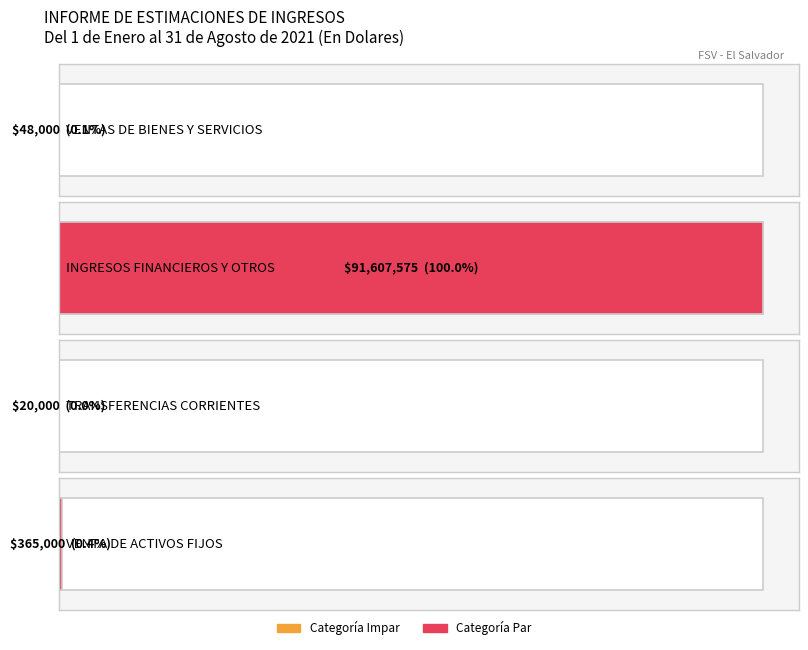

Rank the categories by value from highest to lowest.

INGRESOS FINANCIEROS Y OTROS, VENTA DE ACTIVOS FIJOS, VENTAS DE BIENES Y SERVICIOS, TRANSFERENCIAS CORRIENTES